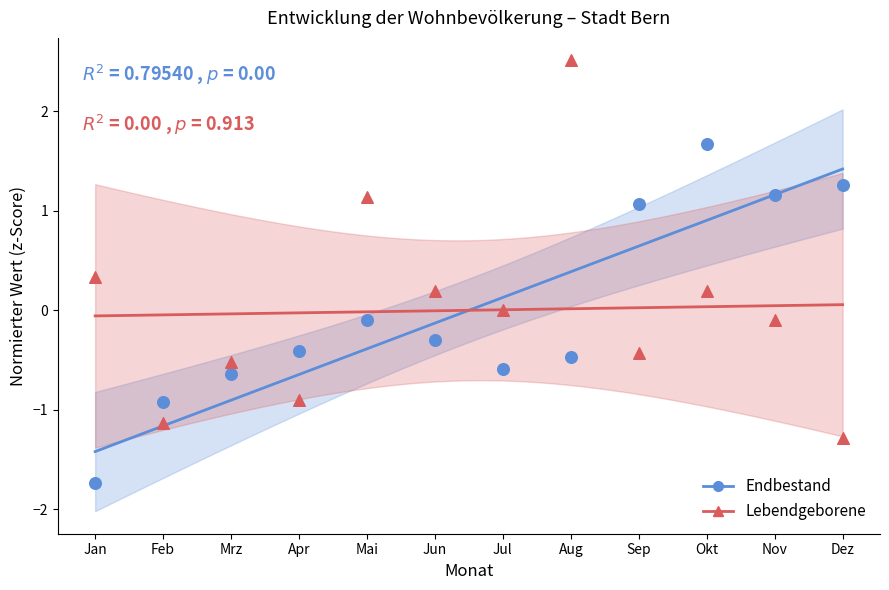

At how many categories does at least one series exceed 0?

8